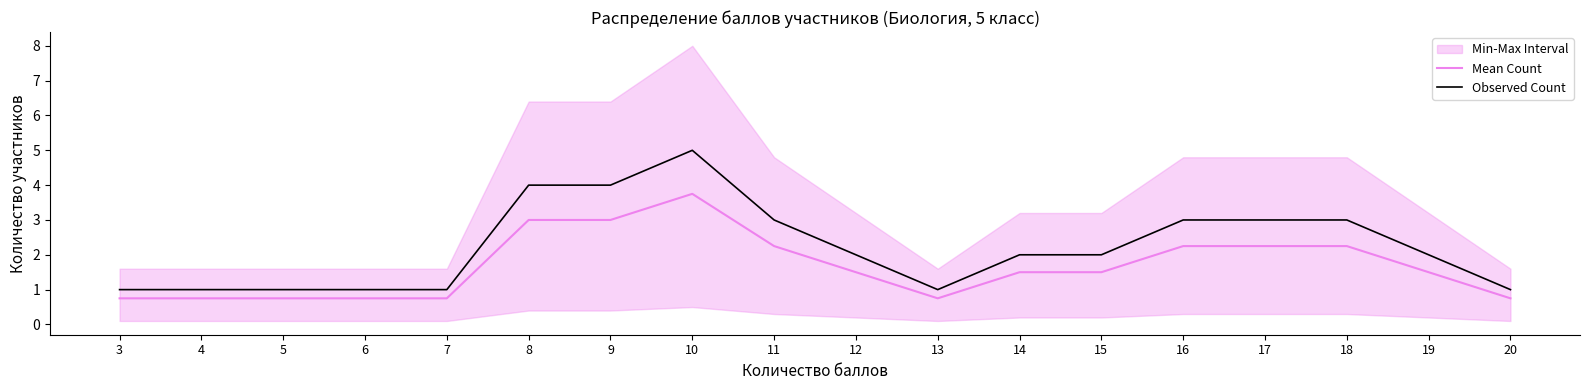

What is the sum of the Mean Count values at 13 and 4?

1.5